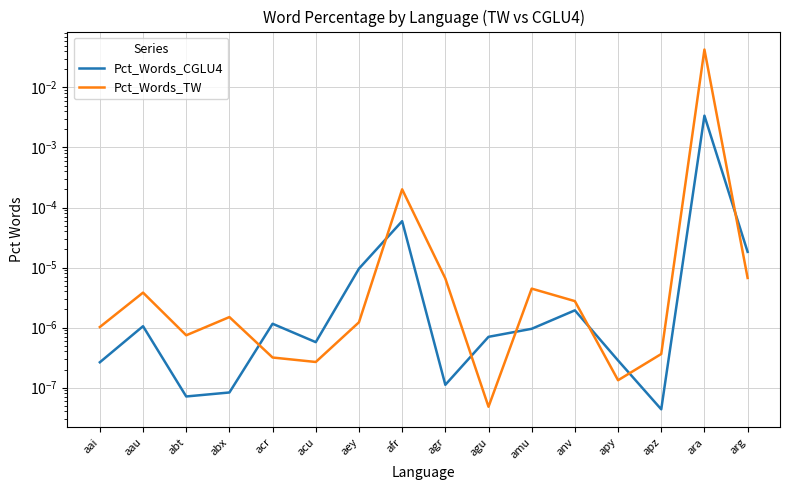

At which category does the chart reach its peak across all series?

ara